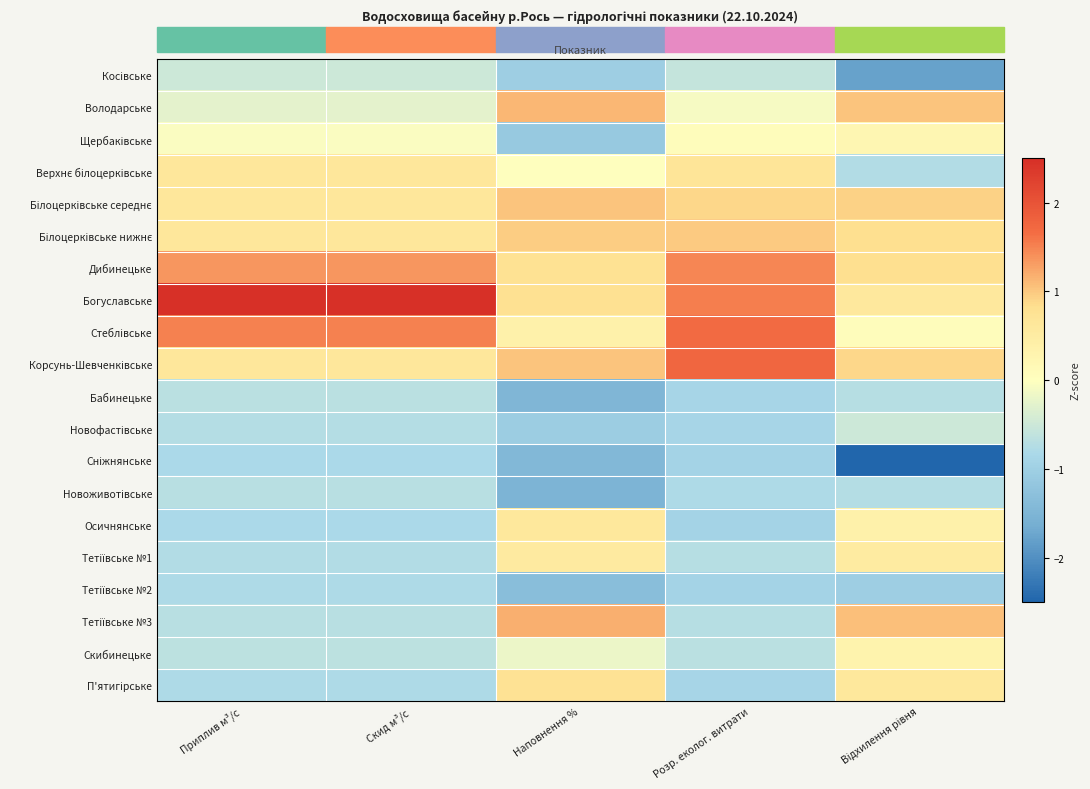

Is the value of Сніжнянське at Відхилення рівня greater than the value of Щербаківське at Наповнення %?

No